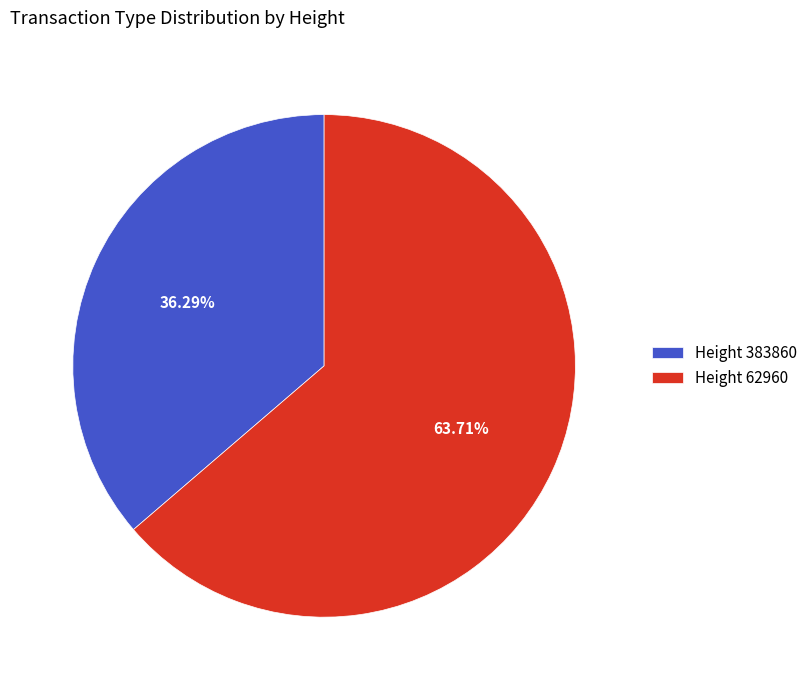

Do Height 383860 and Height 62960 together represent more than half of the pie?

Yes